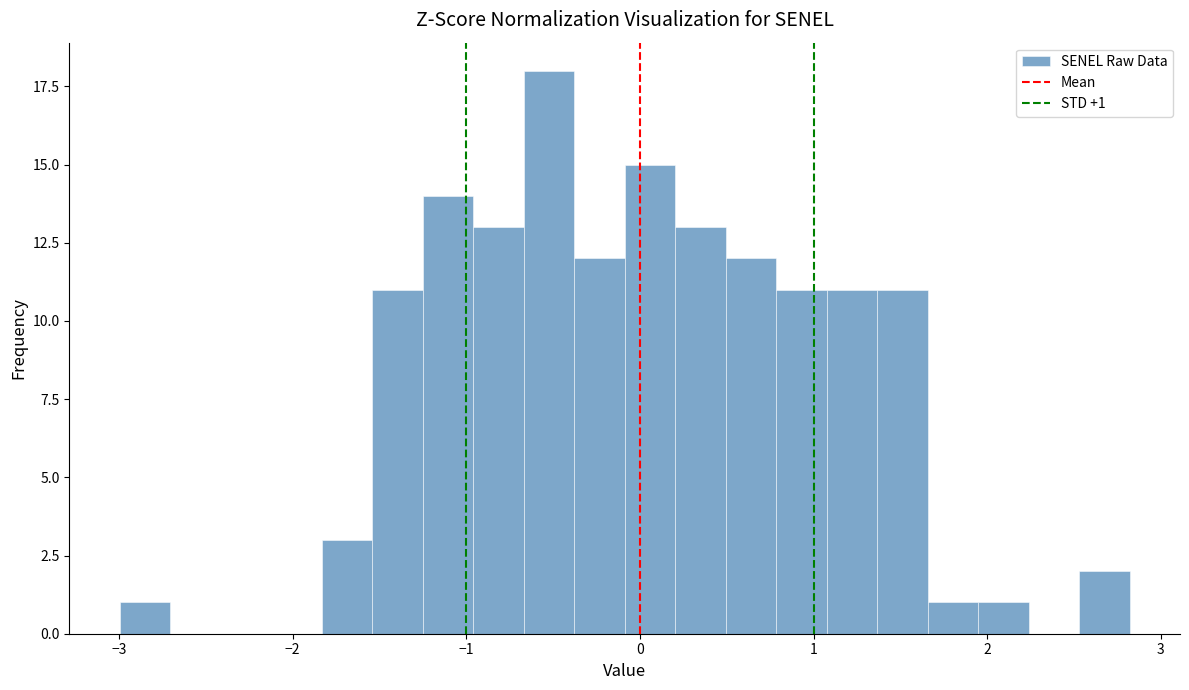

Read against the x-axis, roughly where is the centre of the tallest bar?

-0.5